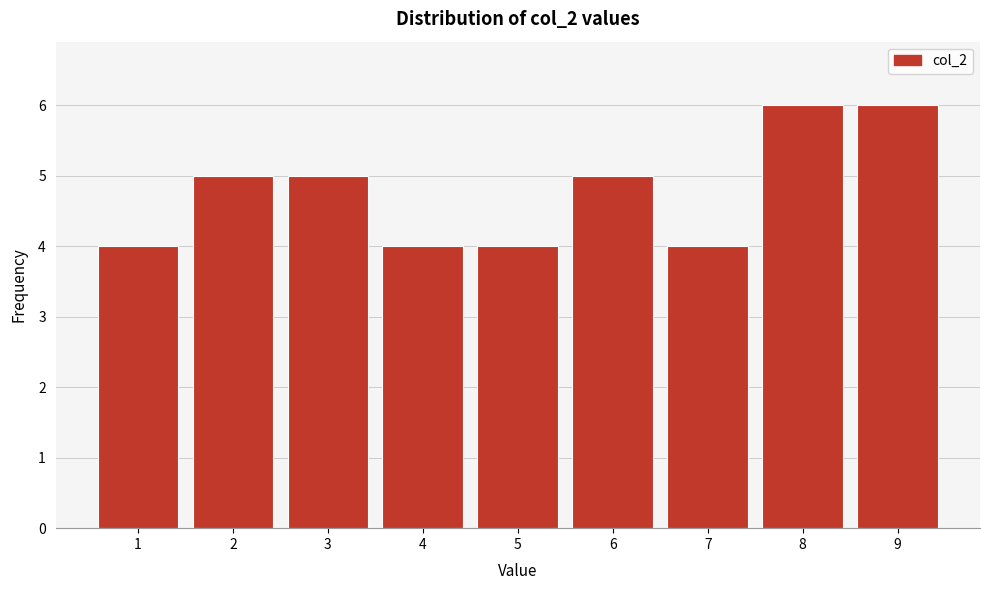

Reading left to right, transcribe all the data shown in this chart.

1=4	2=5	3=5	4=4	5=4	6=5	7=4	8=6	9=6